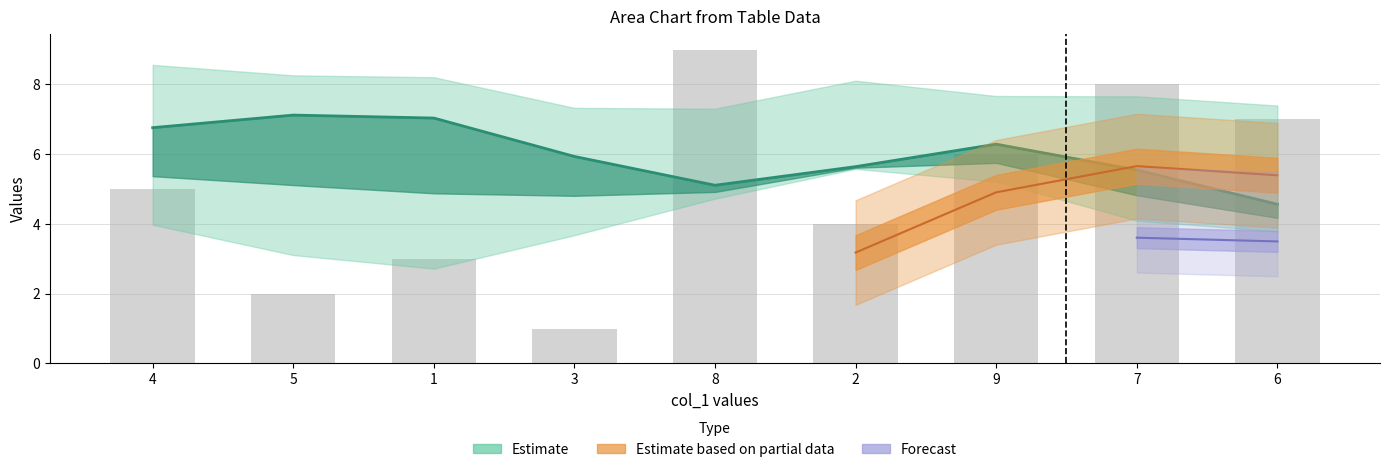

What is the sum of all values?

45